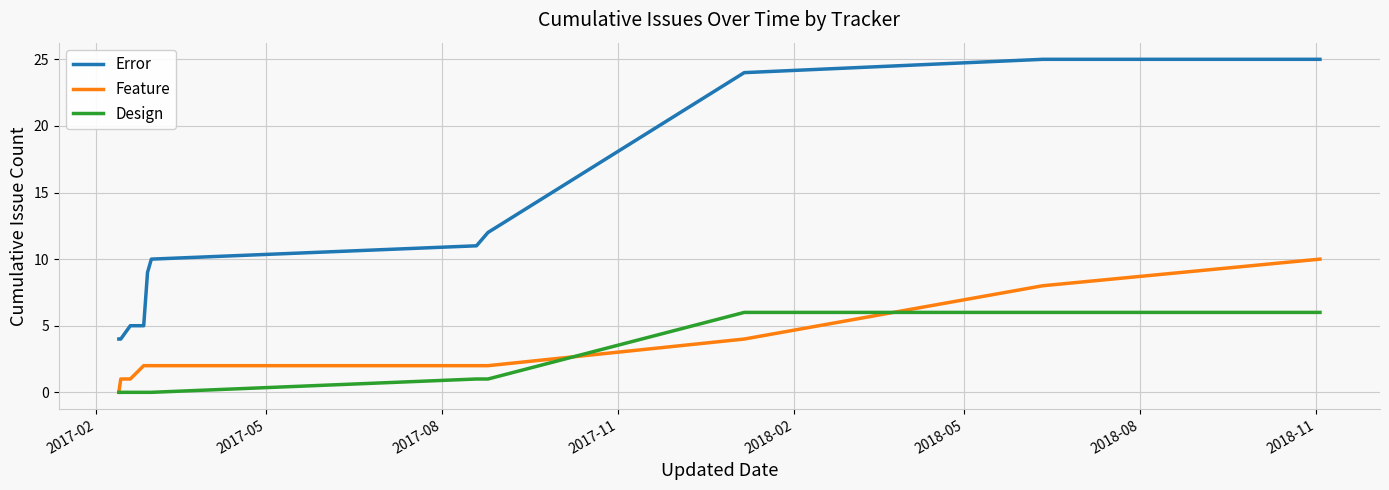

How many positive values does the Feature series have?

11